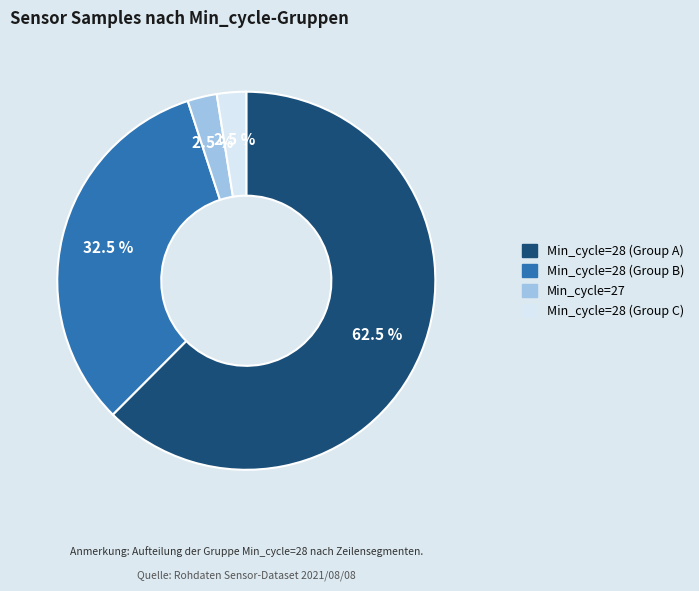

Does any single category account for the majority?

Yes